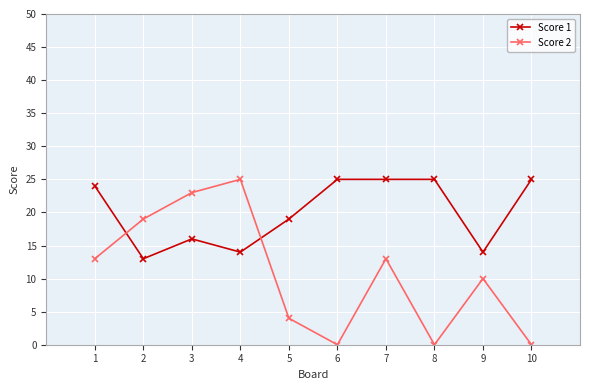

What is the maximum value for Score 1?

25